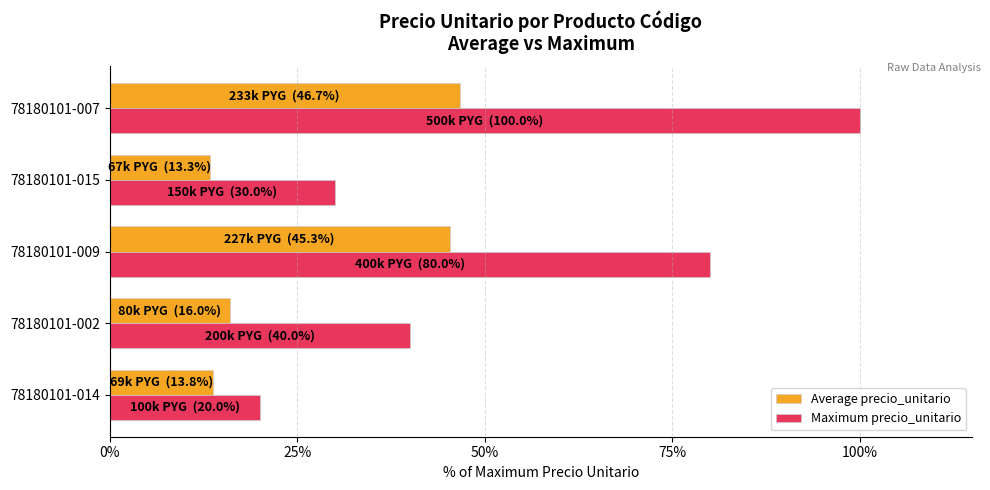

At which label is Average precio_unitario closest to 30?

78180101-002